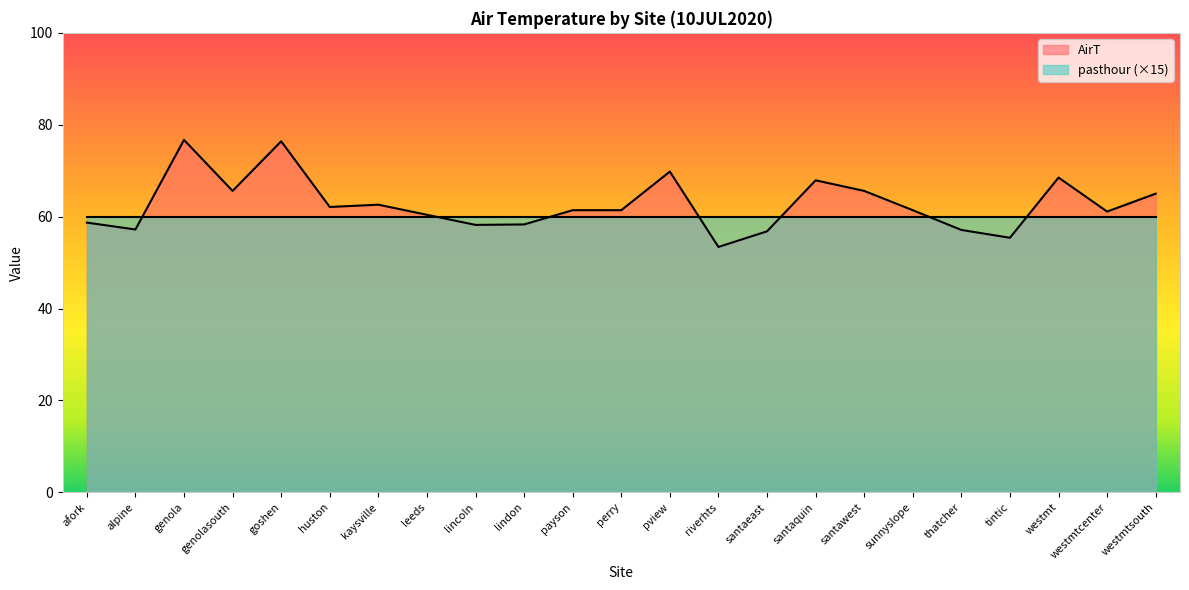

What is the value of the 2nd point from the left?

57.2